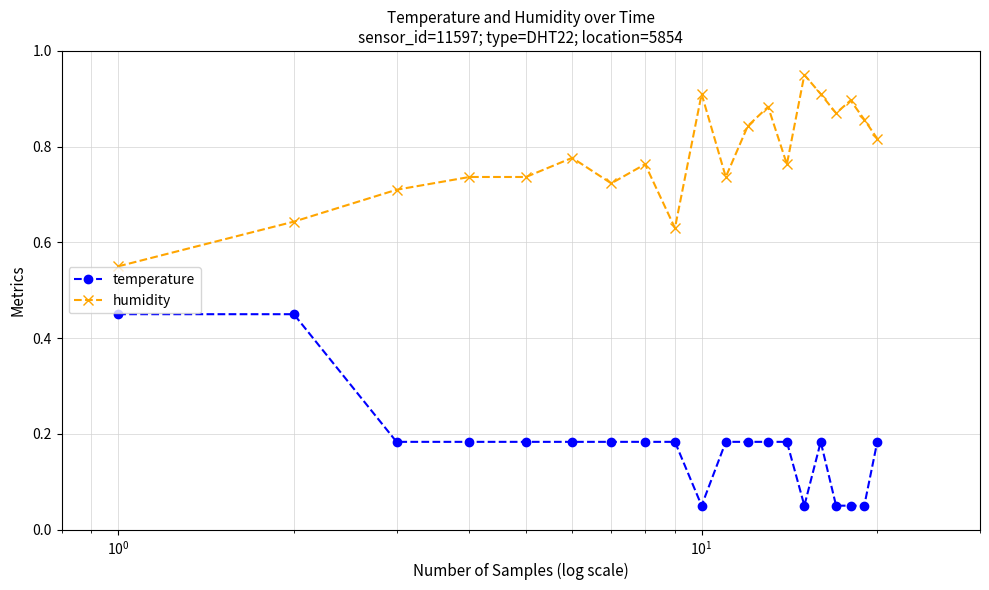

Count the humidity values in the range 0 to 1.

20